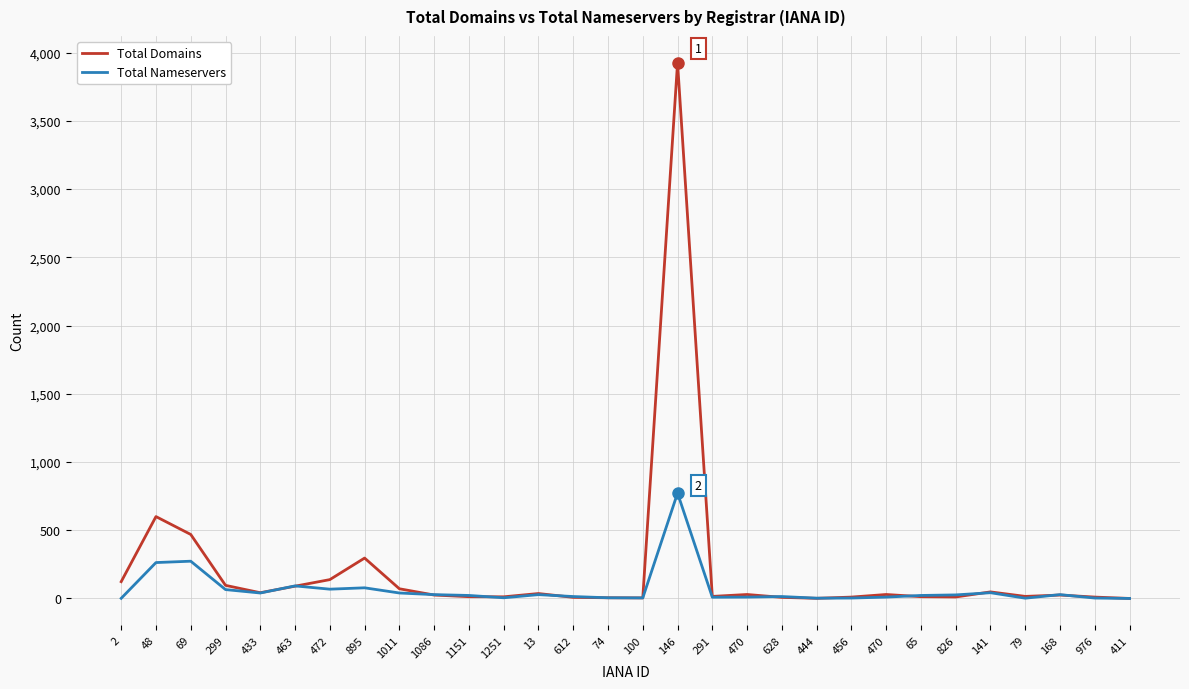

What is the total value across all series at 146?

4698